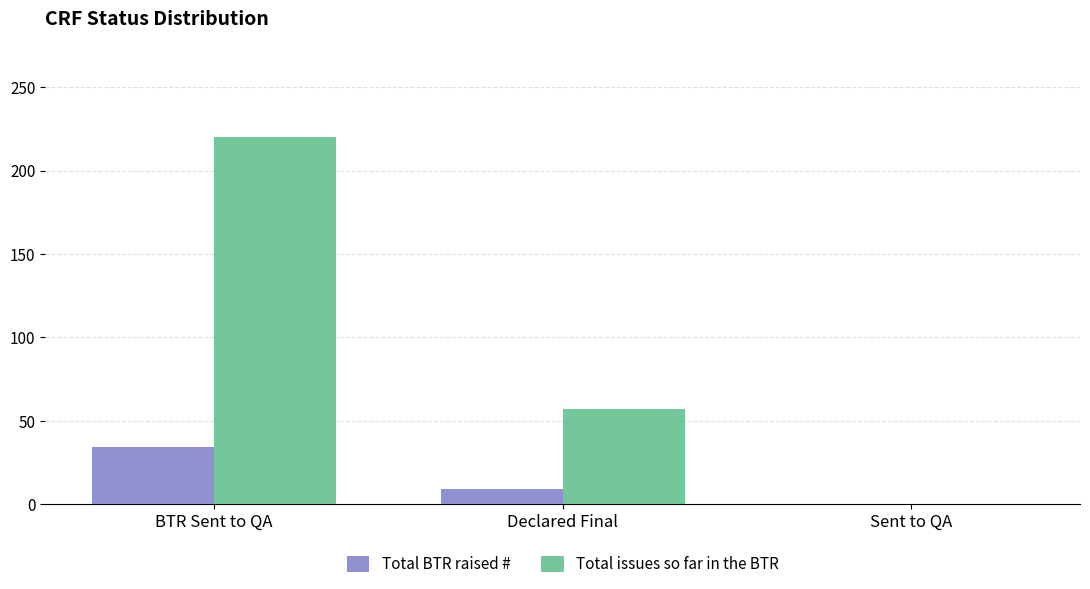

Reading left to right, transcribe all the data shown in this chart.

Total BTR raised #: BTR Sent to QA=34	Declared Final=9	Sent to QA=0
Total issues so far in the BTR: BTR Sent to QA=220	Declared Final=57	Sent to QA=0